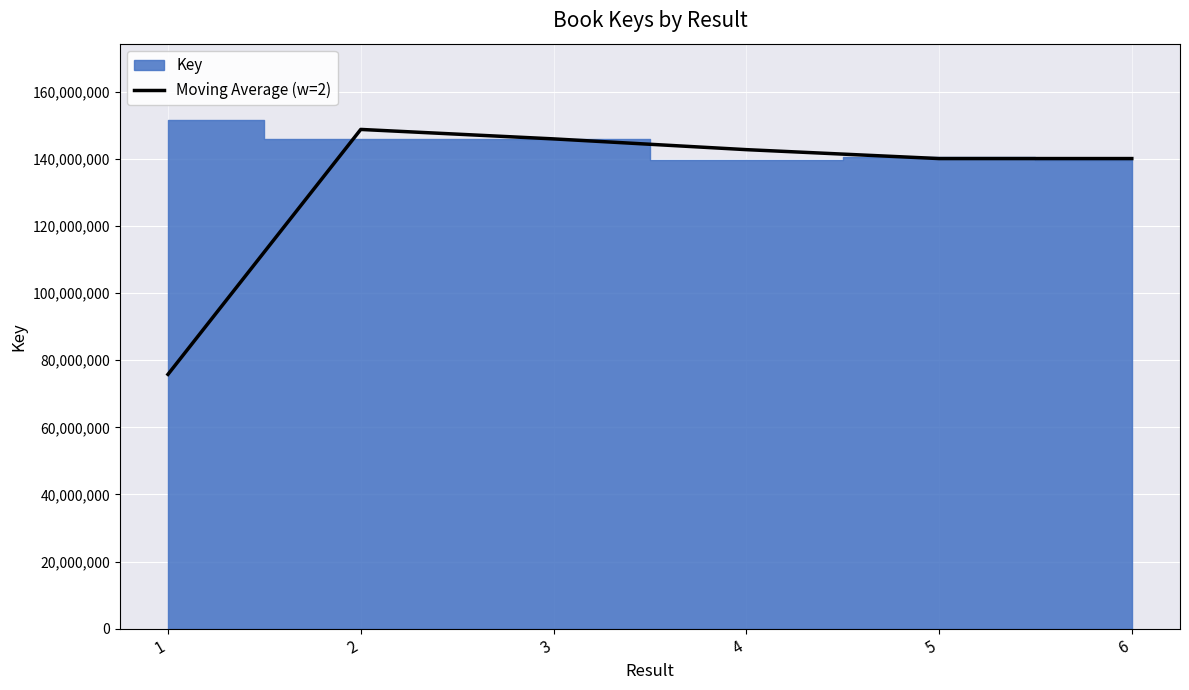

Reading left to right, extract all data points from this chart.

75765896.5	148717240.0	145902432.0	142697512.5	140039491.0	140039872.5